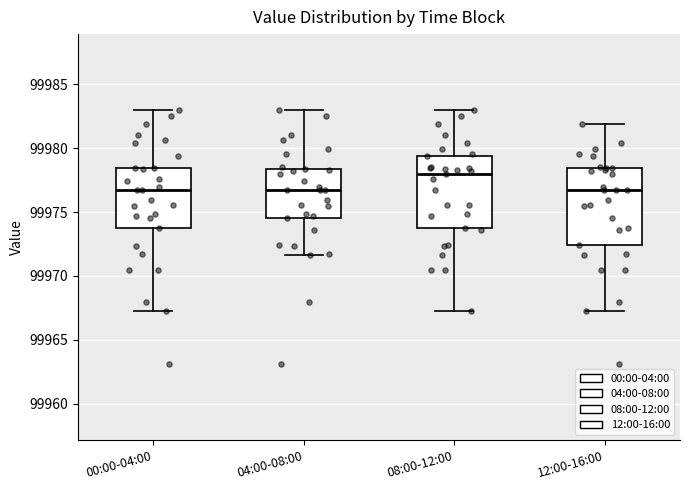

Reading left to right, transcribe this box plot: for each box, give where its median line is, the range the box spans, and where its two whiskers end, as read against the y-axis. The values are not printed on the chart, so give them approximately, as read against the axis.

00:00-04:00: median 99976.5, box 99973.5 to 99978.5, whiskers 99967.5 to 99983.0
04:00-08:00: median 99976.5, box 99974.5 to 99978.5, whiskers 99971.5 to 99983.0
08:00-12:00: median 99978.0, box 99973.5 to 99979.5, whiskers 99967.5 to 99983.0
12:00-16:00: median 99976.5, box 99972.5 to 99978.5, whiskers 99967.5 to 99982.0